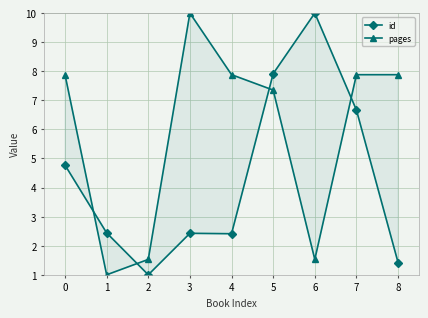

How many series are shown in this chart?

2